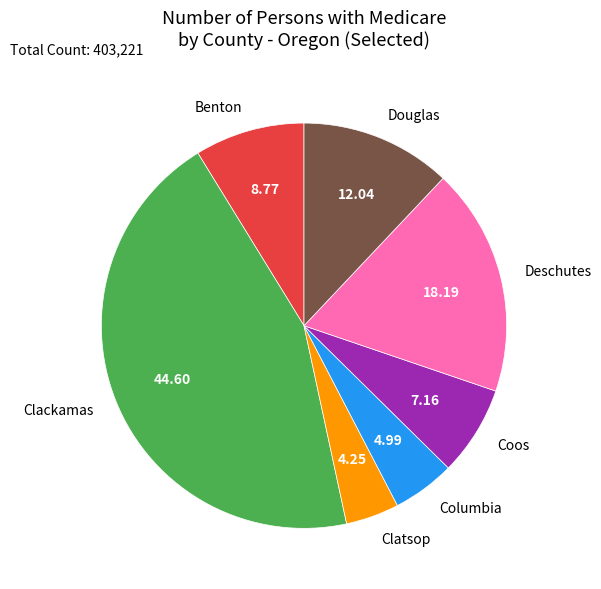

Is Columbia the majority of the pie?

No